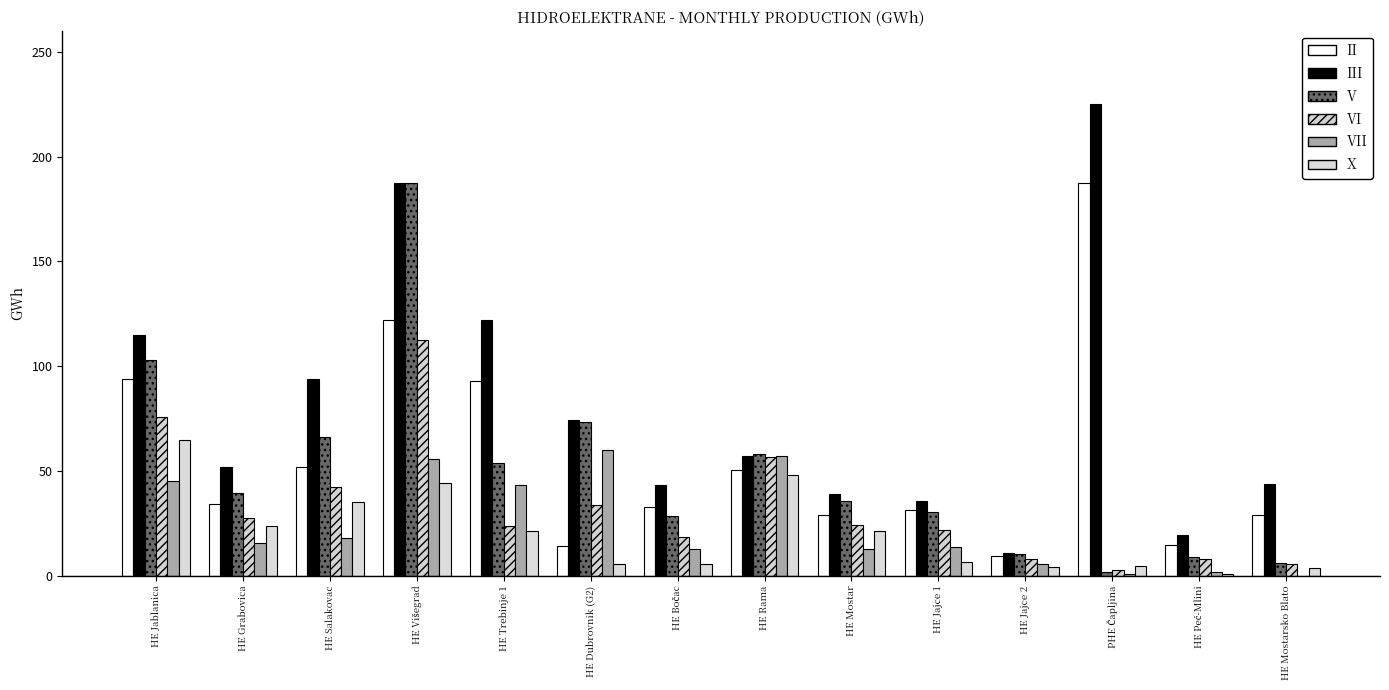

Which has a higher value, HE Jablanica or HE Rama?

HE Jablanica